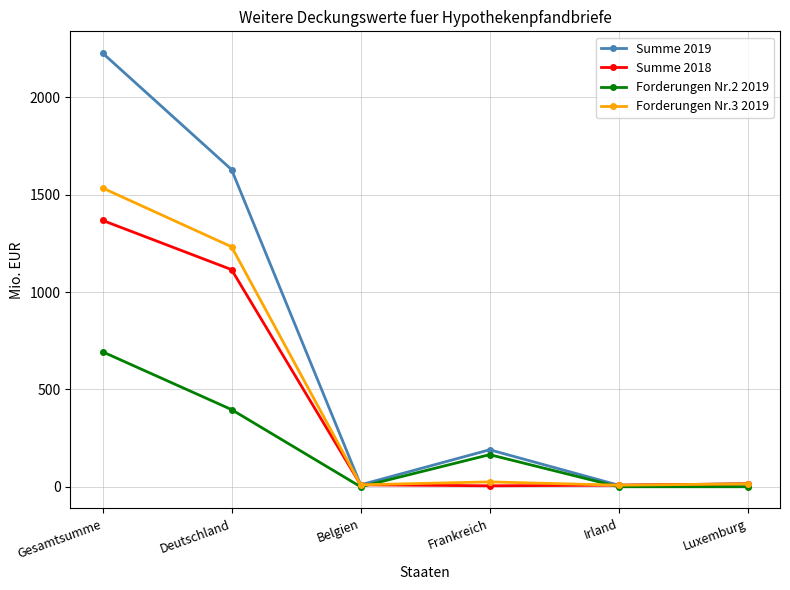

Which series has the largest range (max minus min)?

Summe 2019